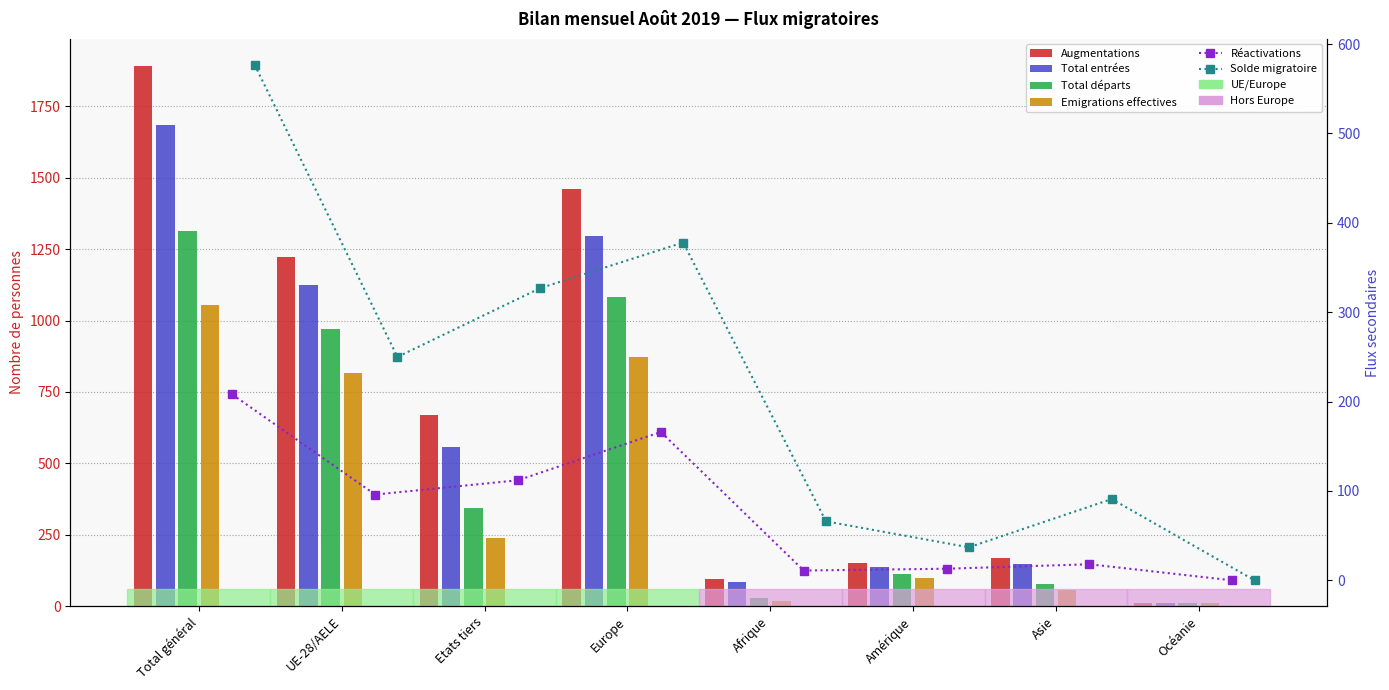

List the labels in order of Total entrées value, smallest first.

Océanie, Afrique, Amérique, Asie, Etats tiers, UE-28/AELE, Europe, Total général